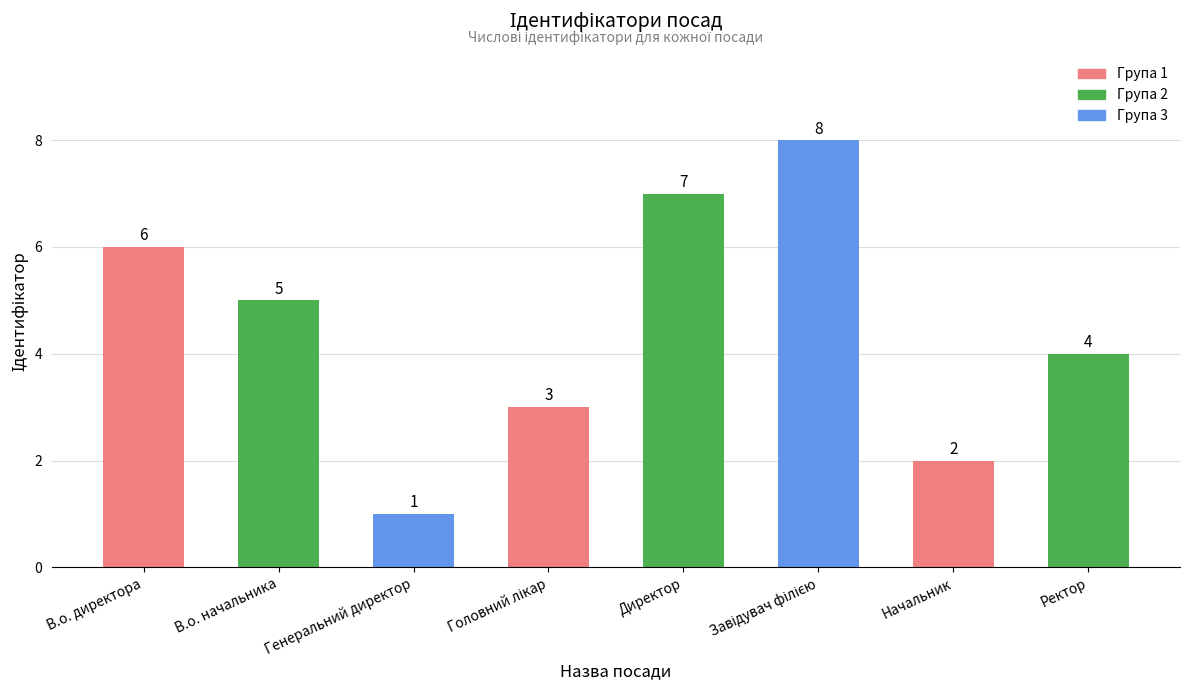

How many values are between 3 and 7?

5